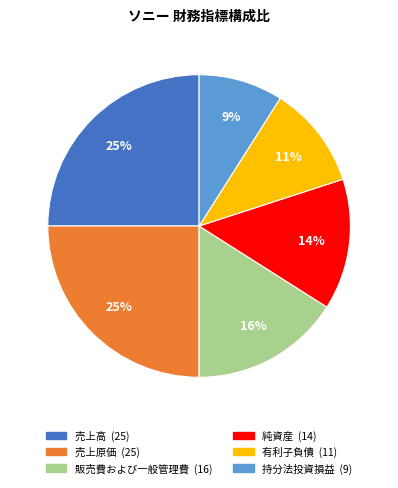

Count the number of slices in the pie.

6